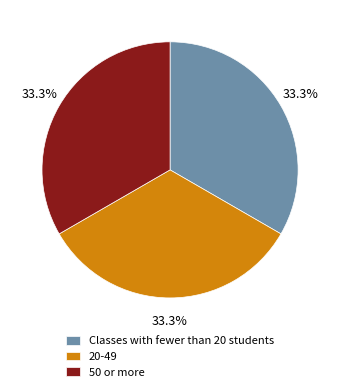

Does any single category account for the majority?

No